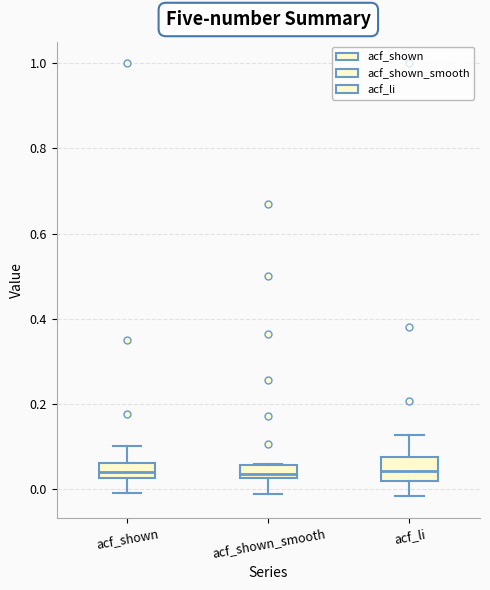

Where does the lower whisker of the box for acf_shown_smooth end on the y-axis? The values are not printed on the chart, so give them approximately, as read against the axis.

-0.02